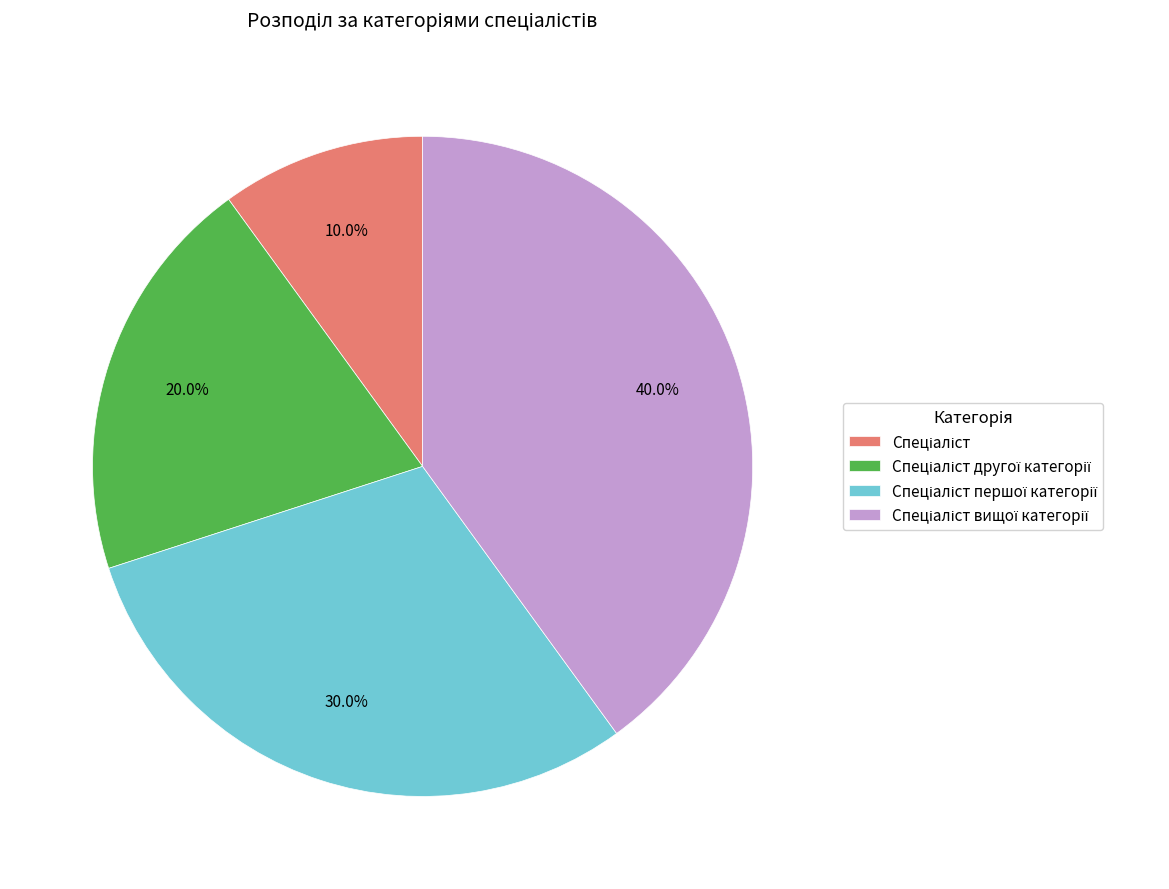

Is there a majority slice in this chart?

No